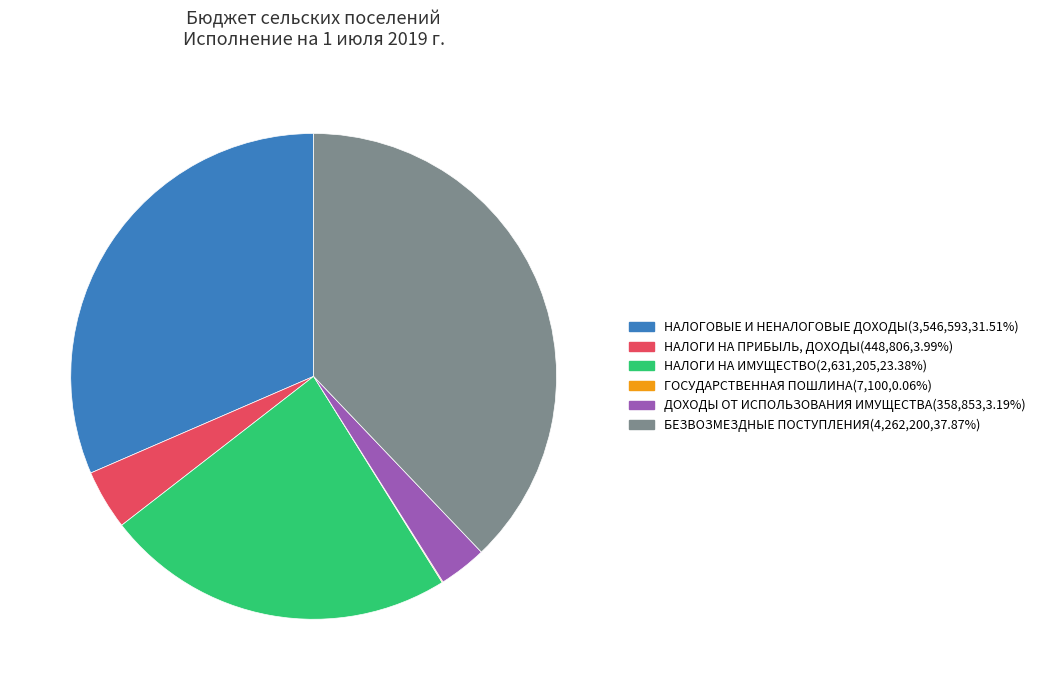

Does БЕЗВОЗМЕЗДНЫЕ ПОСТУПЛЕНИЯ represent more than half of the total?

No